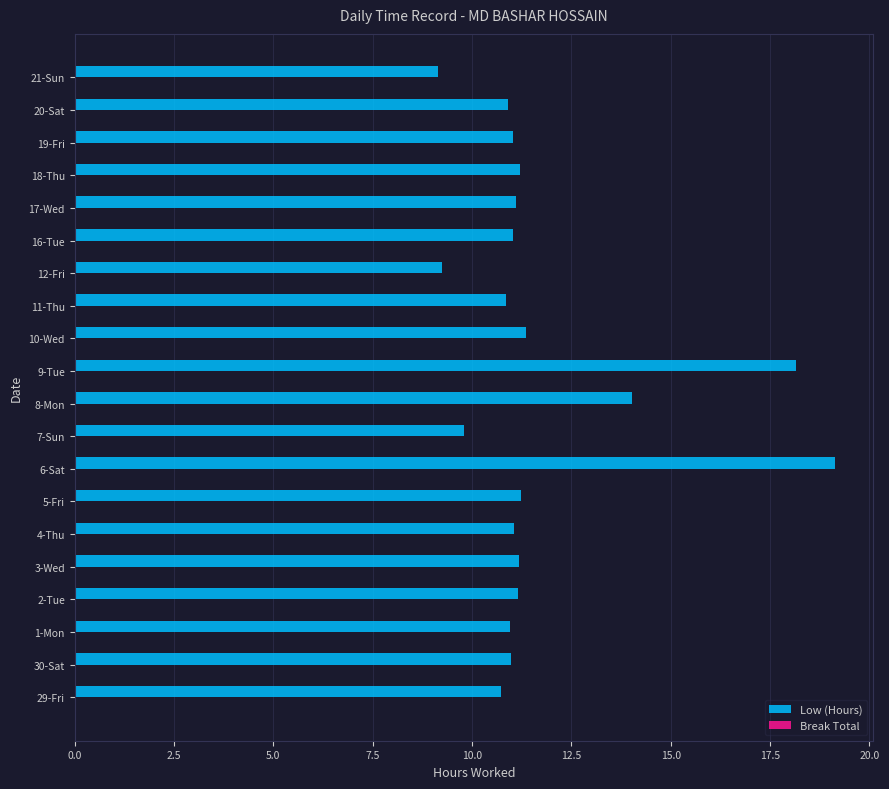

Count the number of data series in this chart.

1